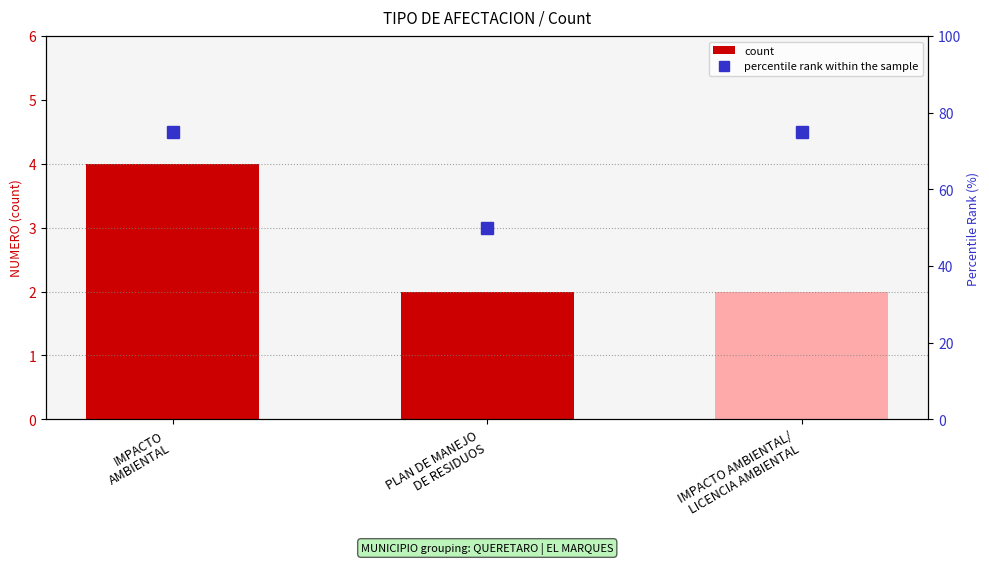

List the series in order of their overall mean, highest first.

percentile rank within the sample, count